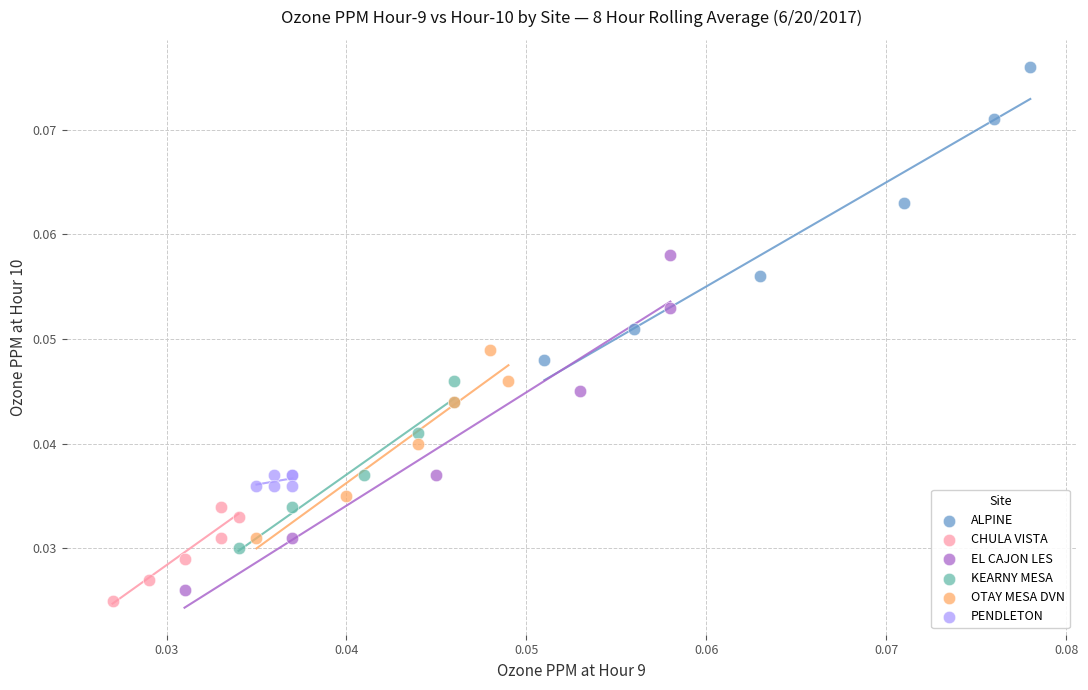

Which series has the widest spread of Y values?

EL CAJON LES